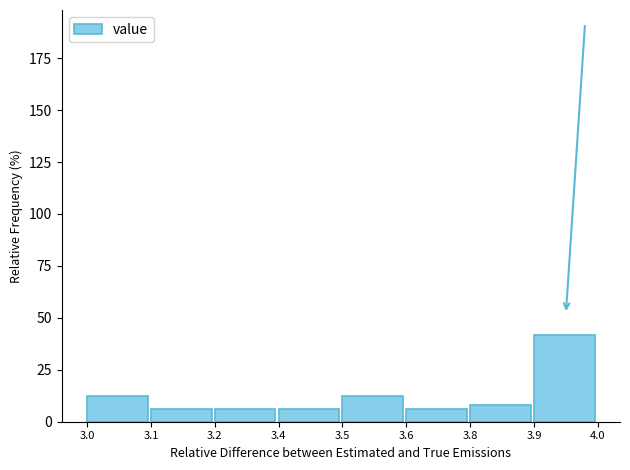

What is the value of the 7th bar from the left?

8.1